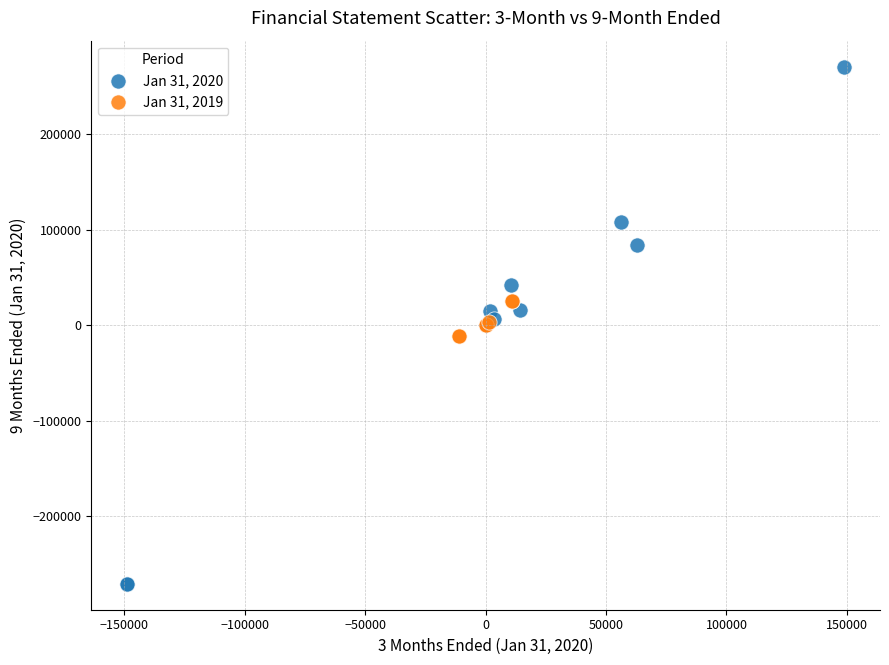

Which series reaches the maximum Y coordinate?

Jan 31, 2020